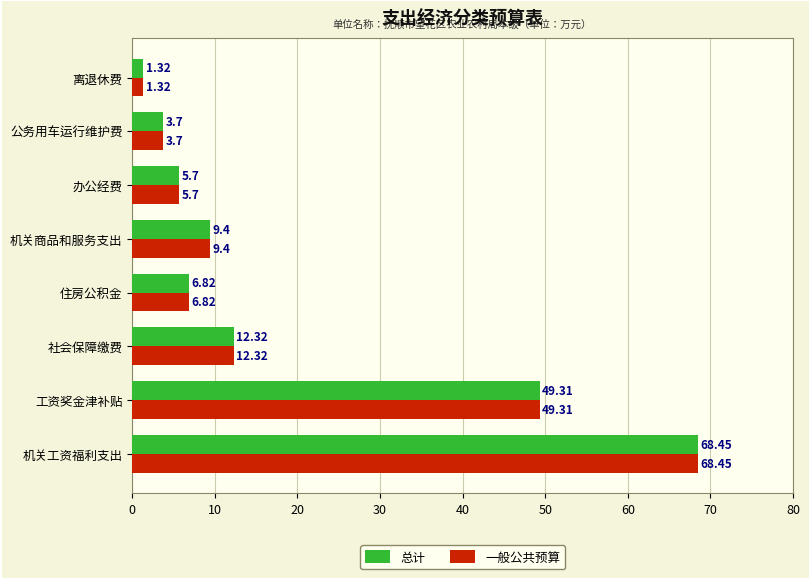

What is the sum of the 总计 values at 住房公积金 and 工资奖金津补贴?

56.1